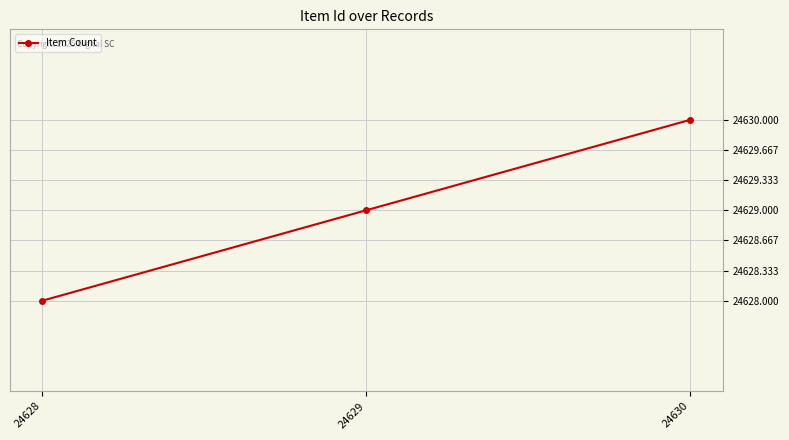

Reading left to right, transcribe all the data shown in this chart.

24628=24628	24629=24629	24630=24630